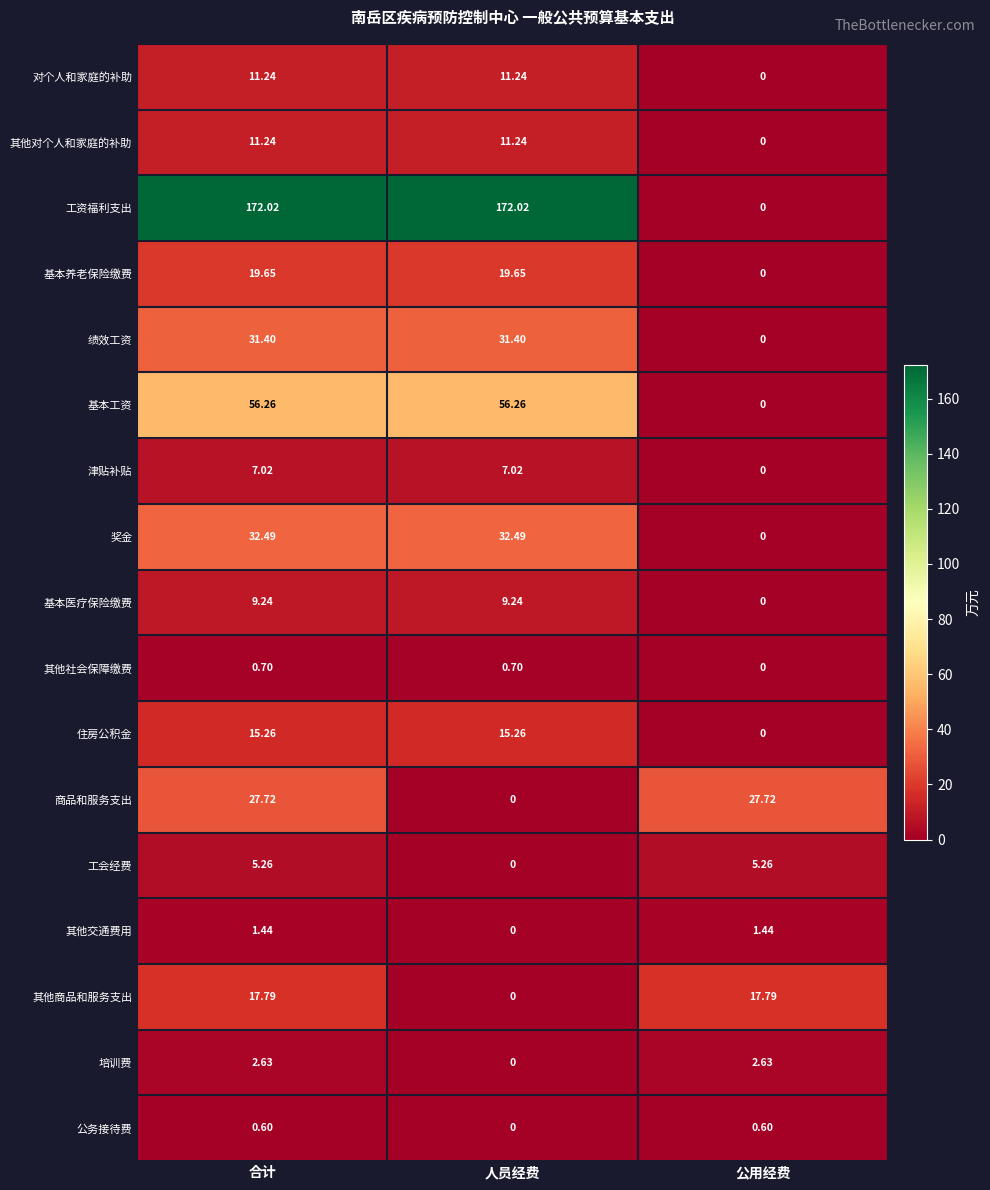

Is the value of 其他社会保障缴费 at 合计 greater than the value of 住房公积金 at 公用经费?

Yes